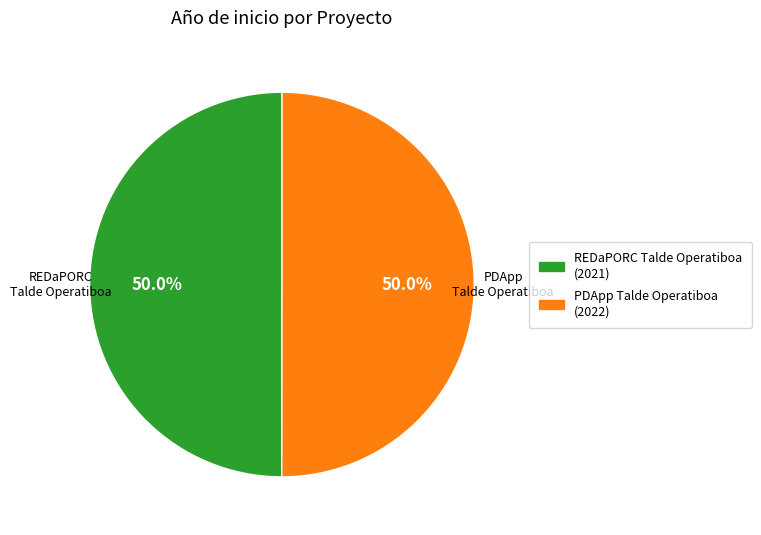

What percentage is the PDApp Talde Operatiboa slice, to the nearest percent?

50%